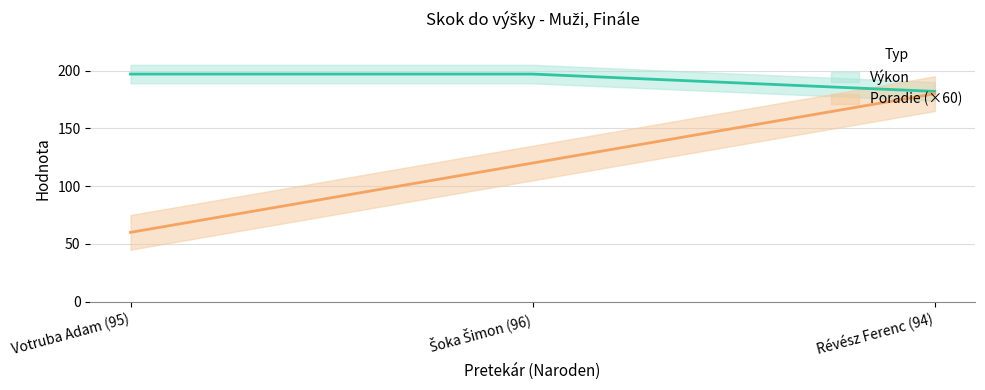

What is the label of the 1st point from the right?

Révész Ferenc (94)